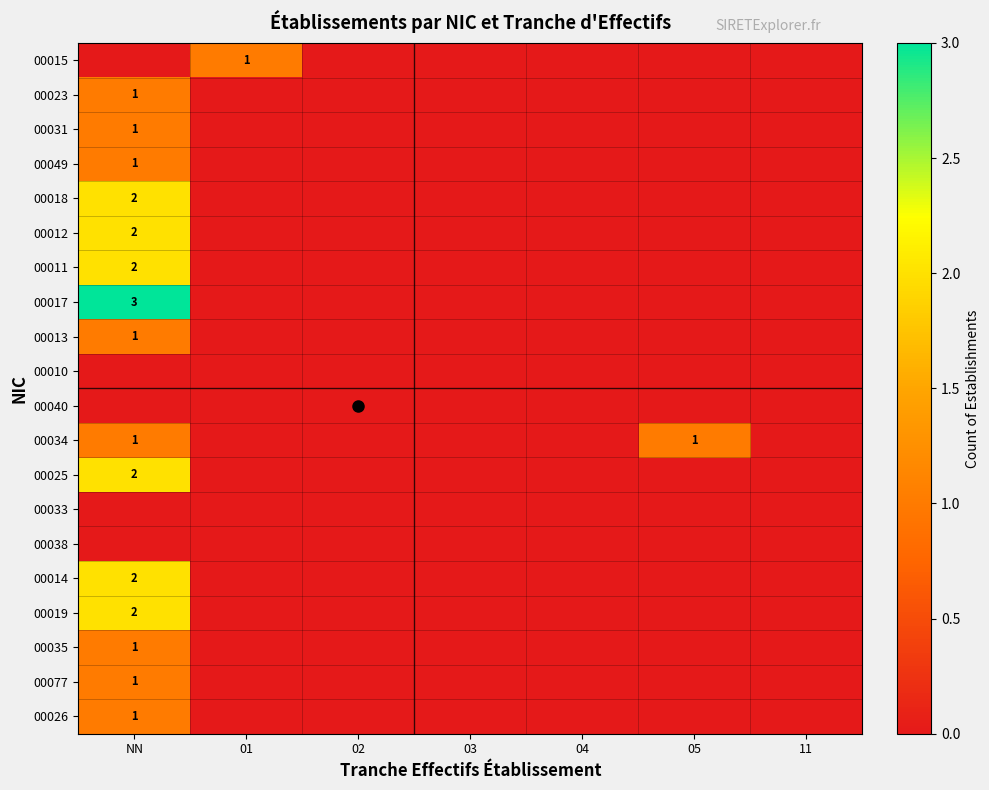

What is the difference between the maximum and minimum values in the 00018 series?

2